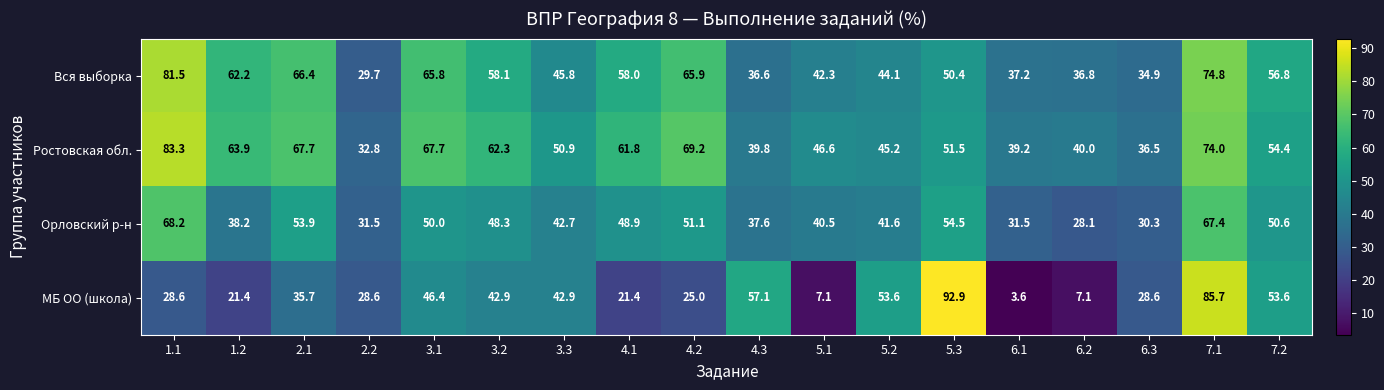

What is the total value across all series at 4.2?

211.2